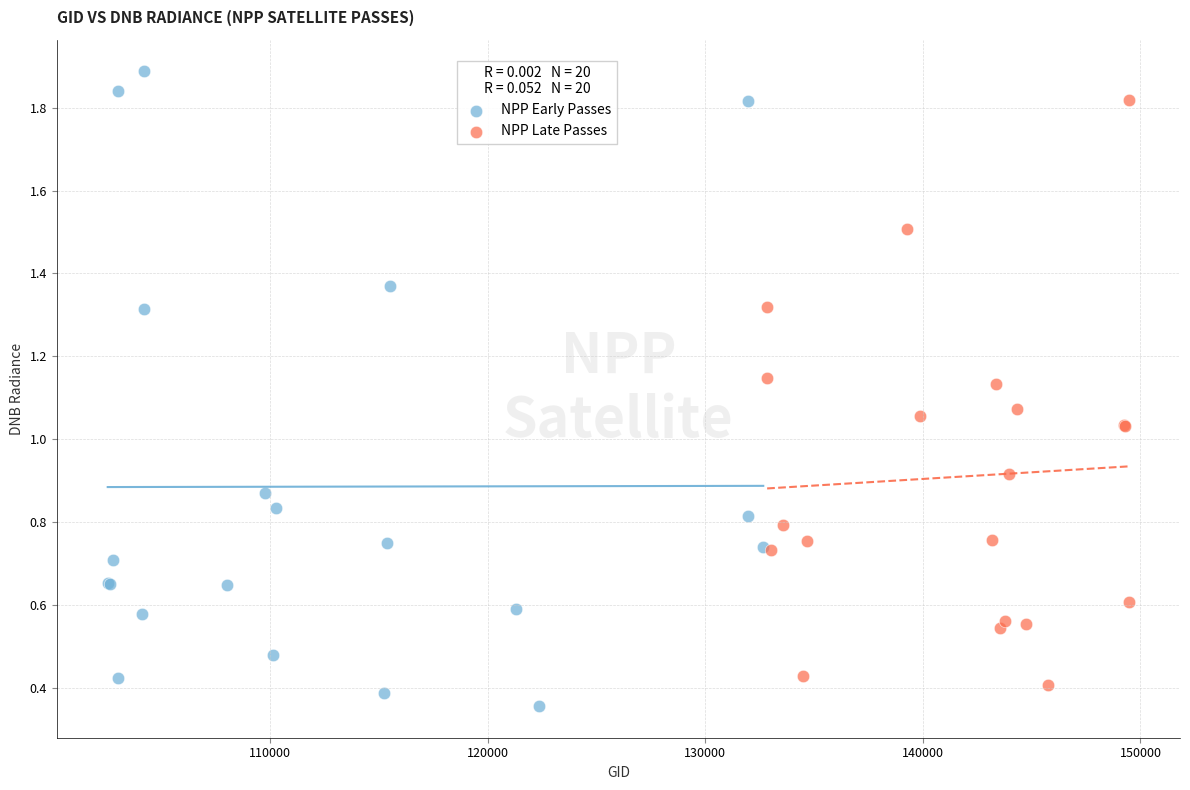

Which series reaches the maximum Y coordinate?

NPP Early Passes